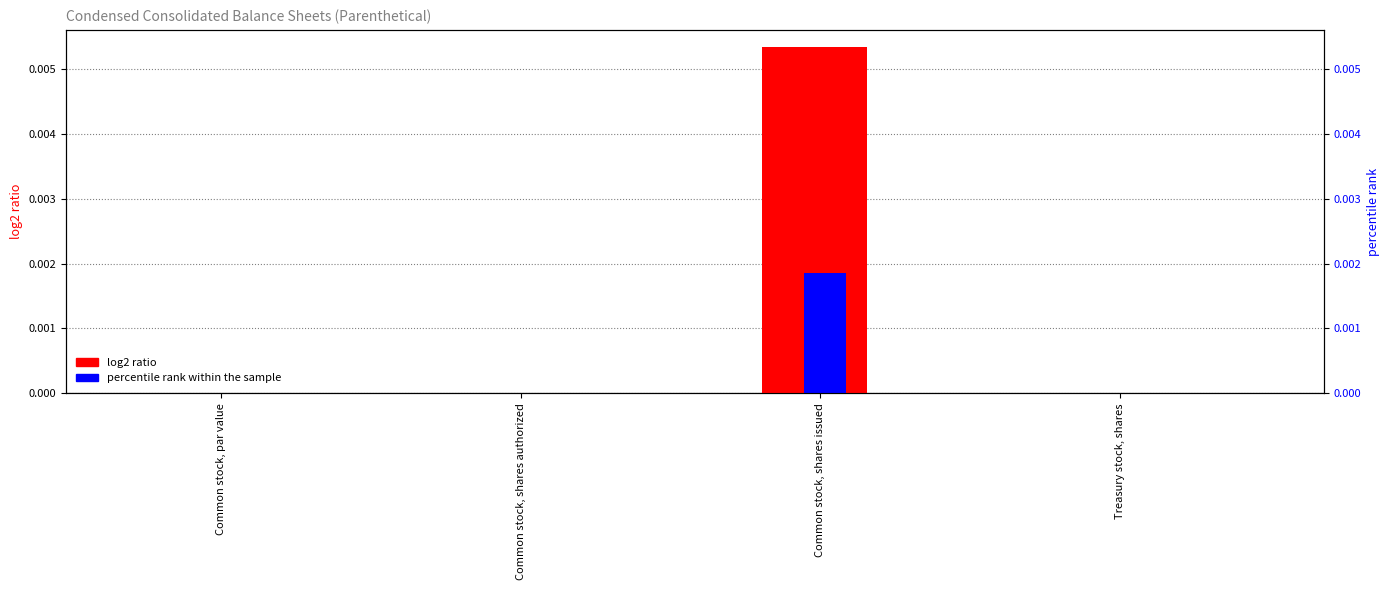

Rank the categories by log2 ratio value from lowest to highest.

Common stock, par value, Common stock, shares authorized, Treasury stock, shares, Common stock, shares issued